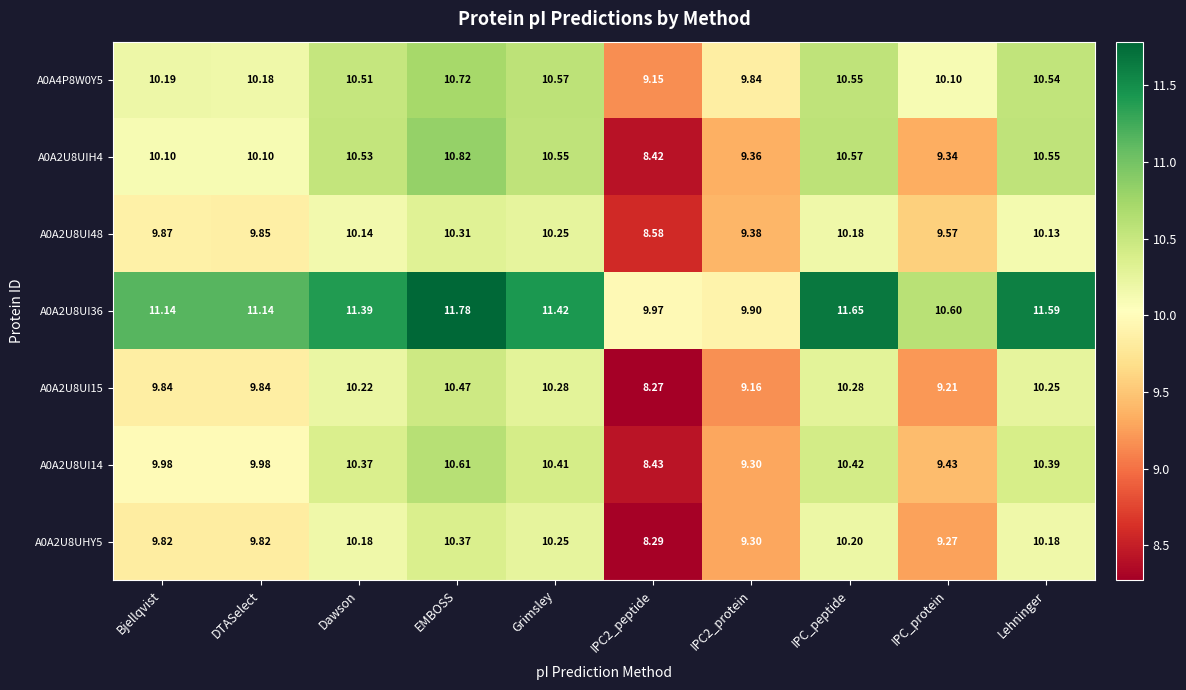

At which category does the chart reach its peak across all series?

EMBOSS